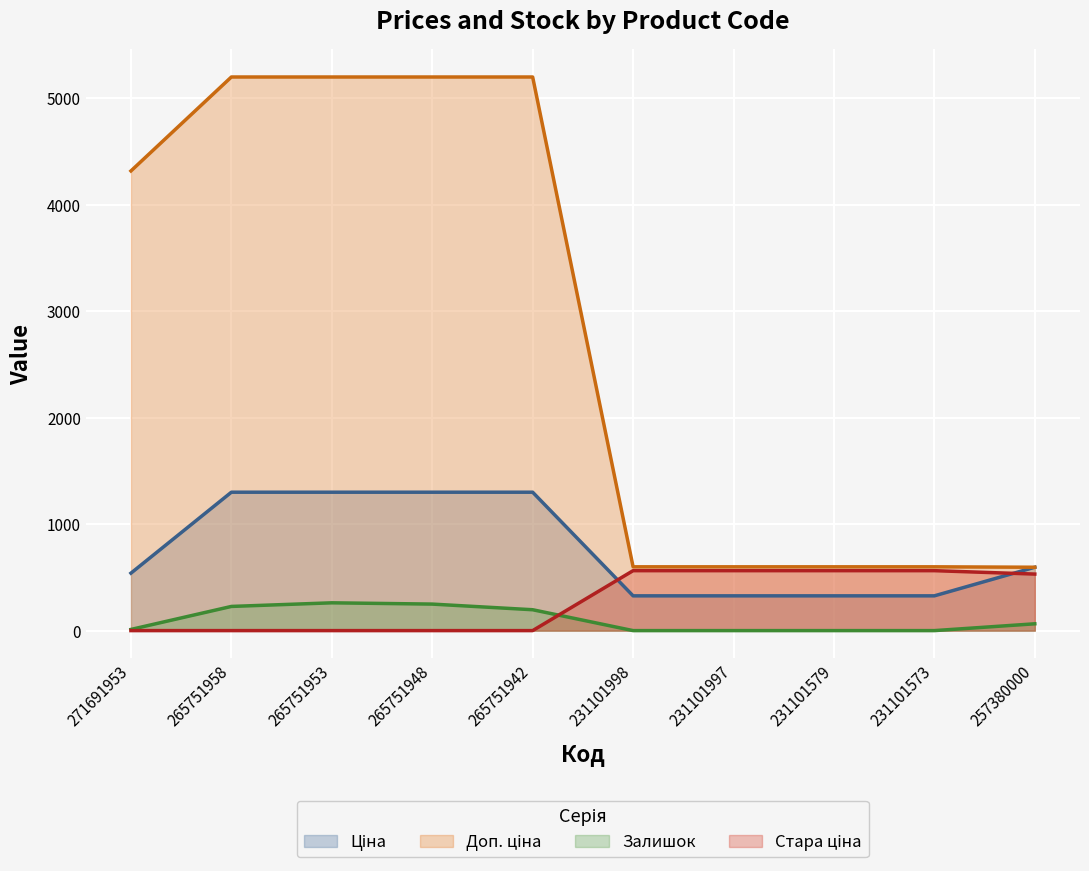

Reading right to left, what are all the values shown in this chart?

Ціна: 595.0	326.4	326.4	326.4	326.4	1299.5	1299.5	1299.5	1299.5	539.5
Доп. ціна: 595.0	599.0	599.0	599.0	599.0	5198.0	5198.0	5198.0	5198.0	4315.9
Залишок: 64.0	0.0	0.0	0.0	0.0	196.0	249.0	261.0	227.0	11.0
Стара ціна: 530.8	562.8	562.8	562.8	562.8	0.0	0.0	0.0	0.0	0.0